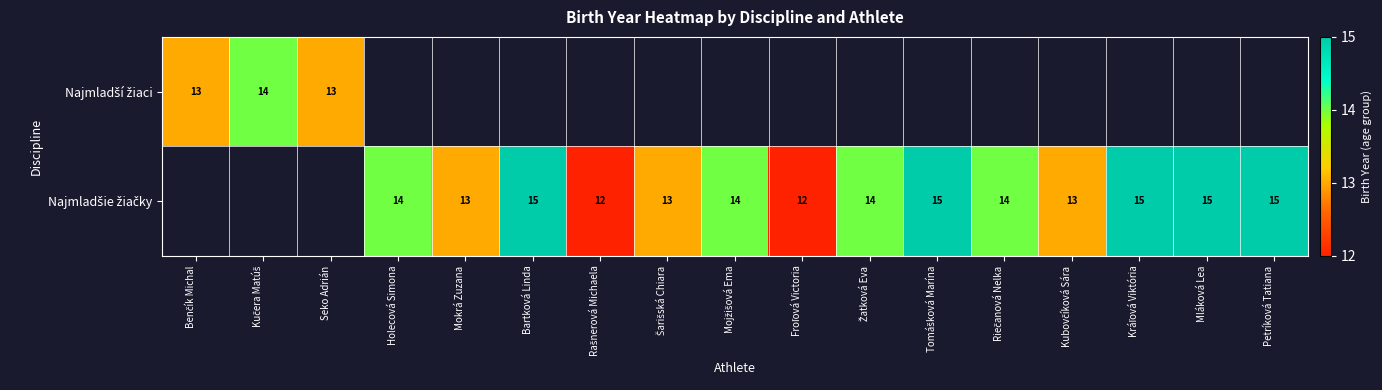

What is the sum of the Najmladšie žiačky values at Bartková Linda and Holecová Simona?

29.0